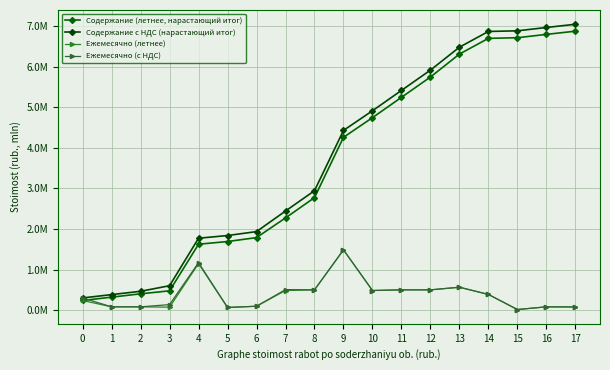

True or false: Содержание (летнее, нарастающий итог) and Содержание с НДС (нарастающий итог) intersect in this chart.

False